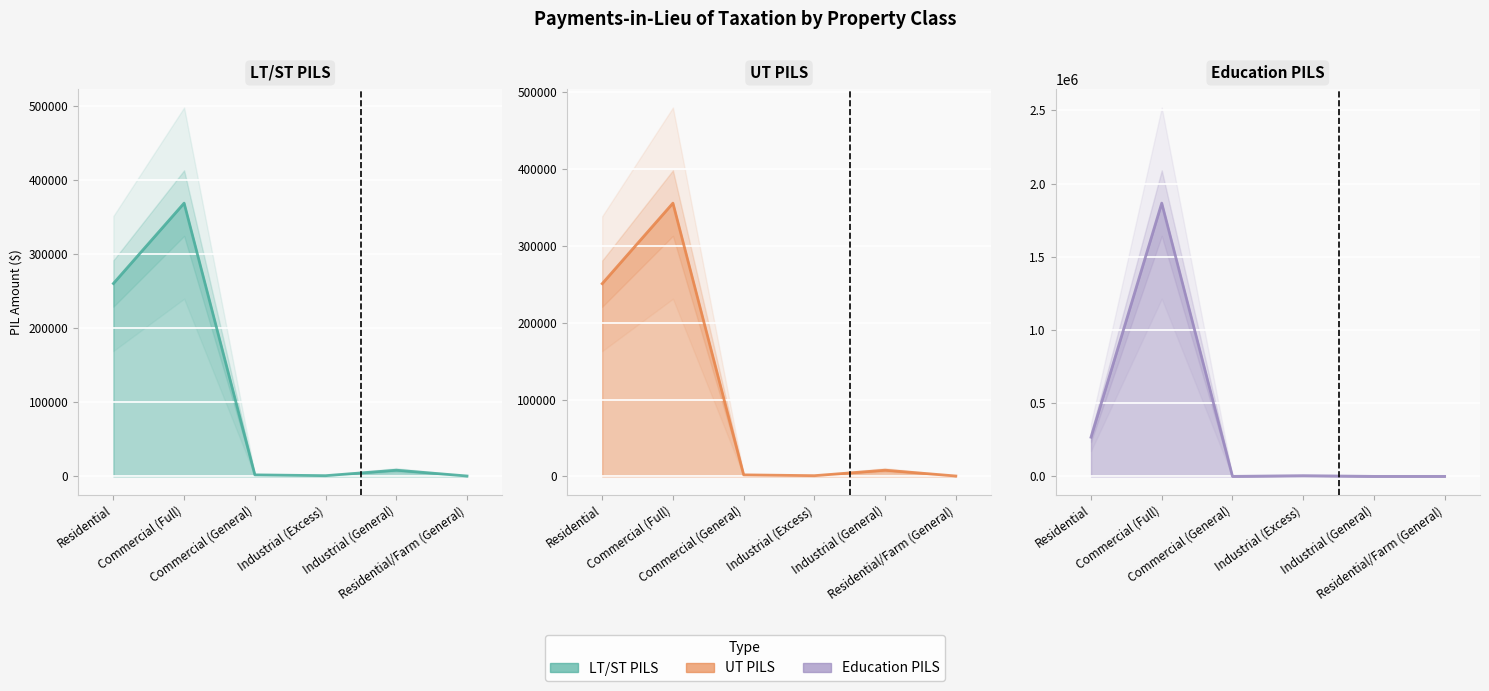

What is the total value across all series at Commercial (Full)?

2591324